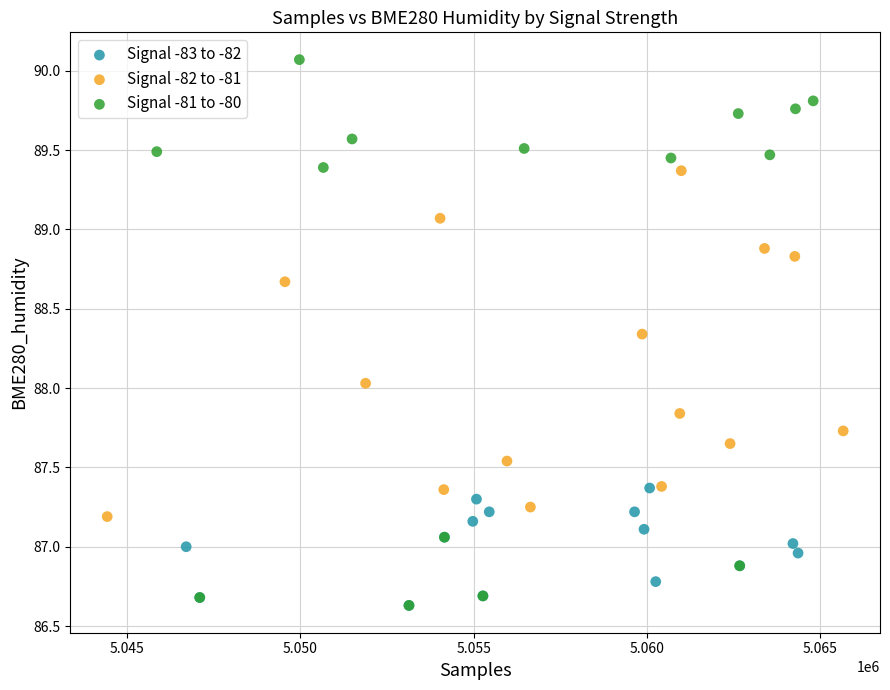

Which series has the largest Y range (max minus min)?

Signal -81 to -80